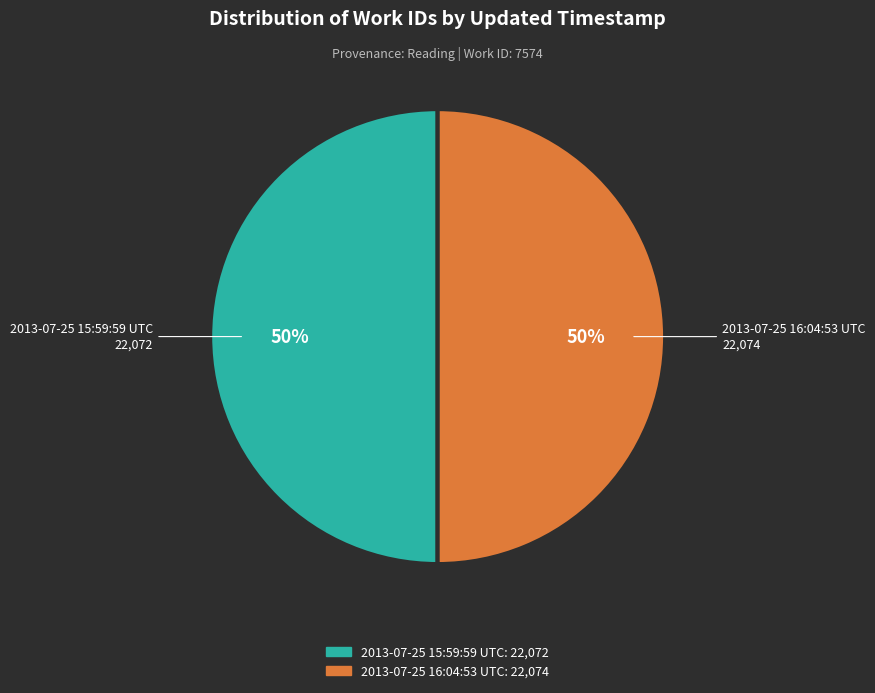

Is it true that 2013-07-25 16:04:53 UTC is 50% of the pie?

True